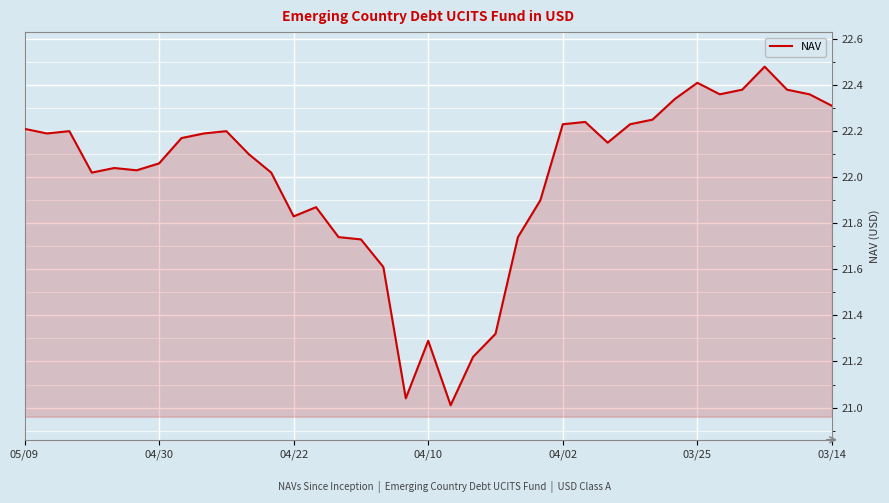

What is the difference between the maximum and minimum values?

1.5